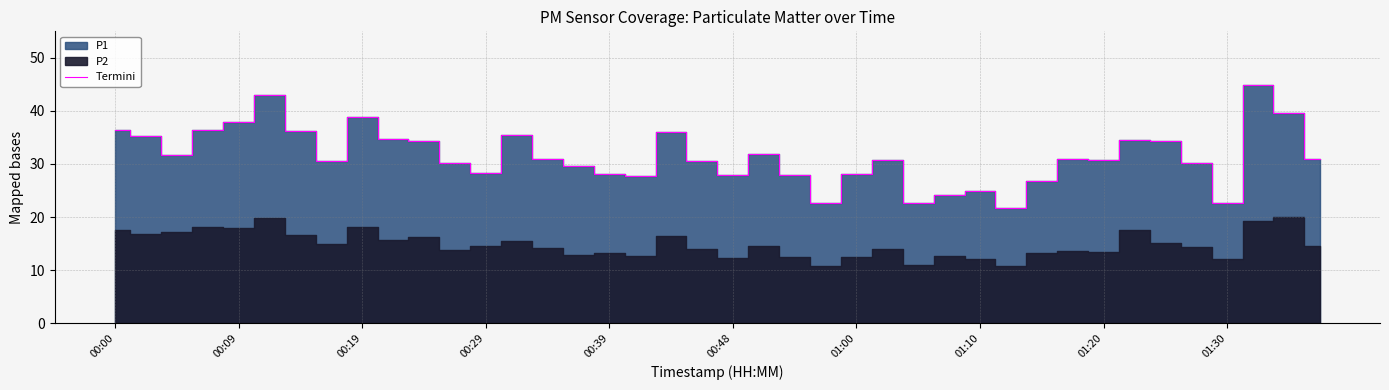

True or false: Termini has a value of 36.5 at 00:00.

True